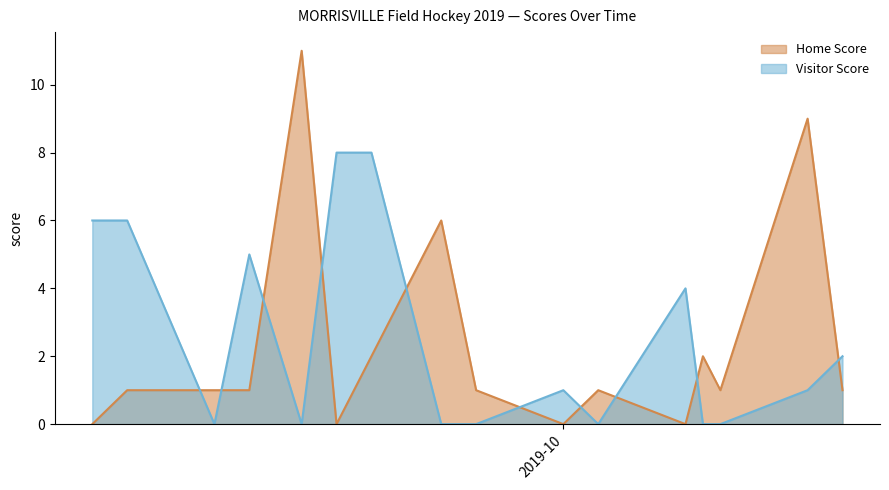

Is it true that Visitor Score equals 4 at 2019-10-08?

True